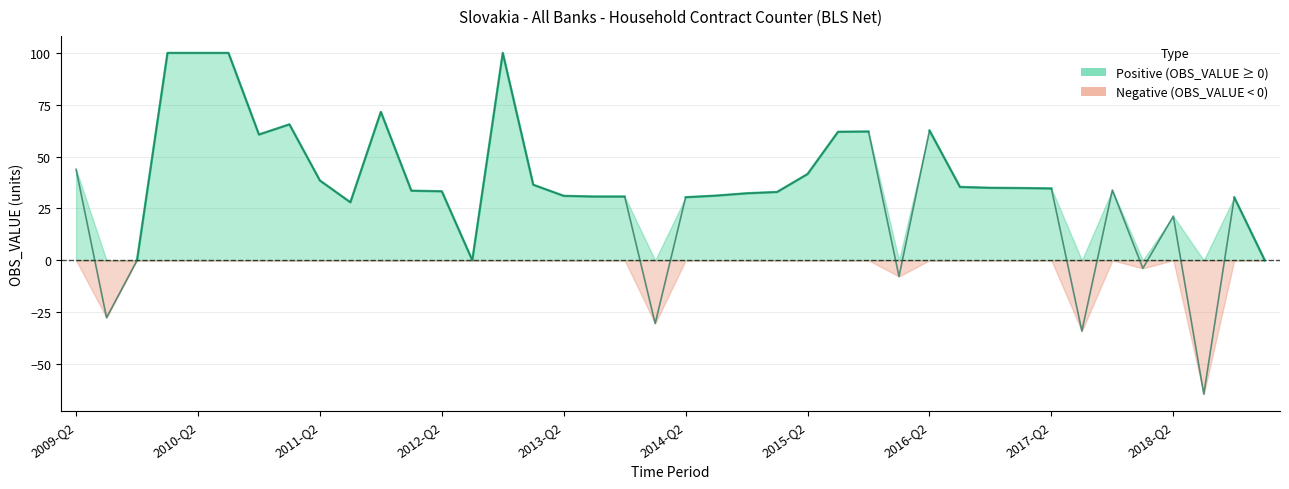

What is the difference between the maximum and second lowest values?

134.1